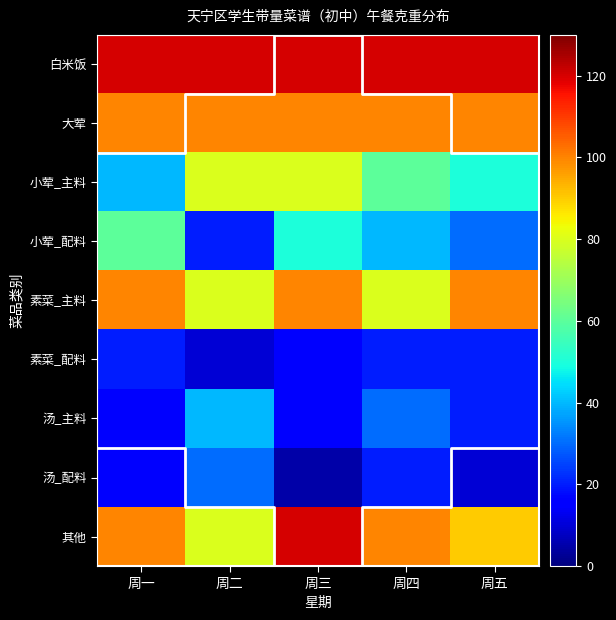

What is the sum of all 其他 values?

490